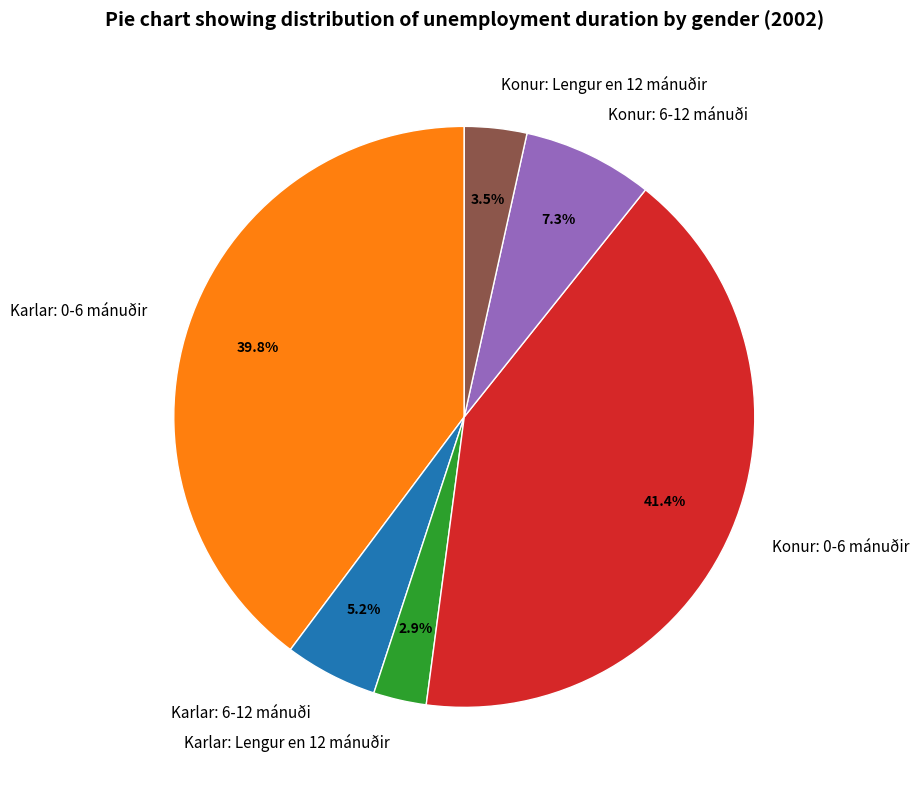

To the nearest percent, what portion does Konur: 0-6 mánuðir represent?

41%